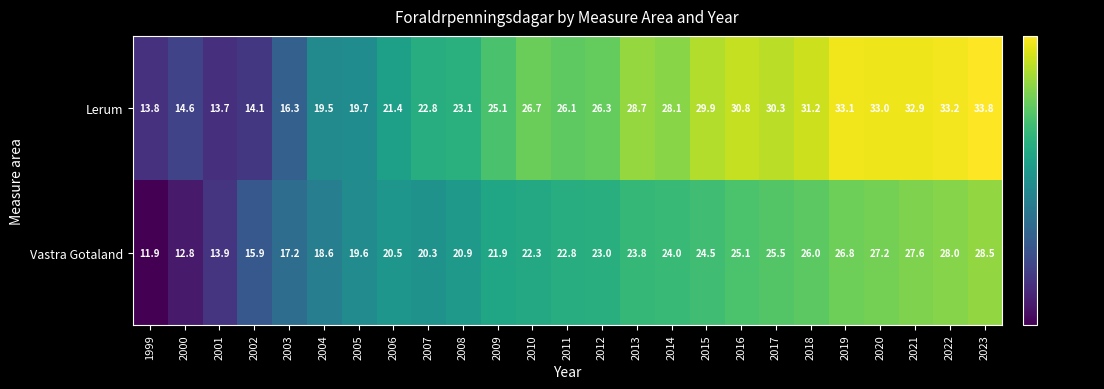

Which category has the lowest value in the Lerum series?

2001